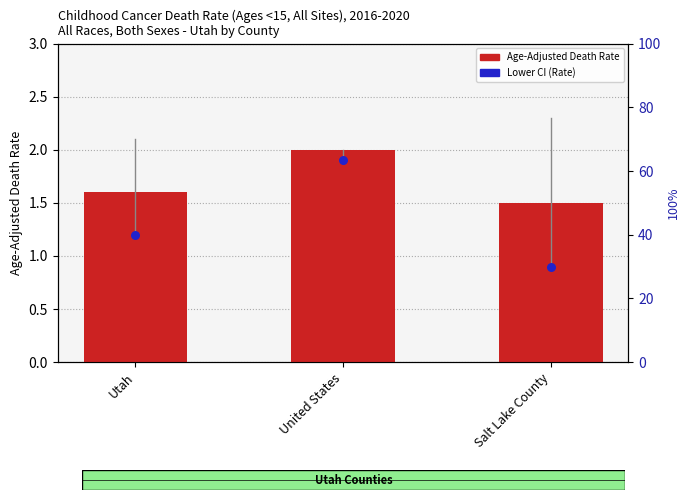

Which series contains the highest Y value?

Age-Adjusted Death Rate